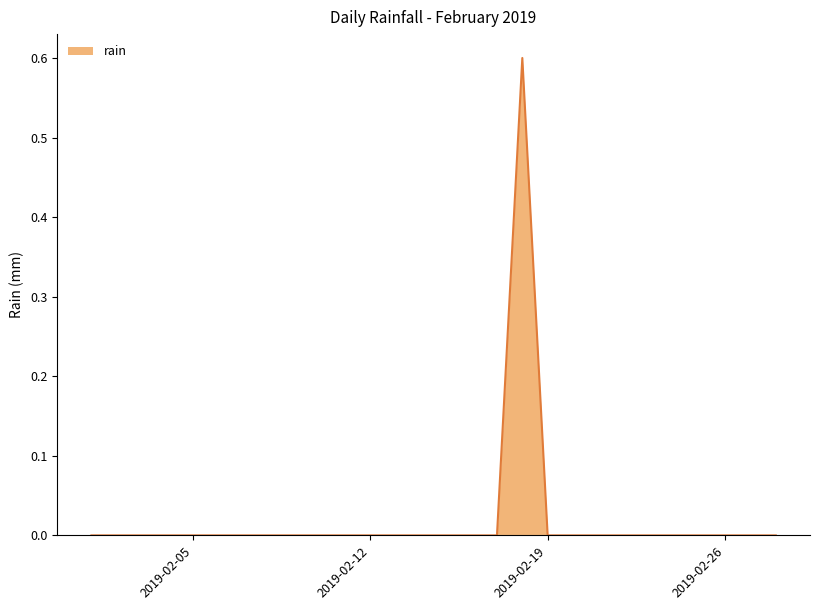

What is the maximum value shown in the chart?

0.6